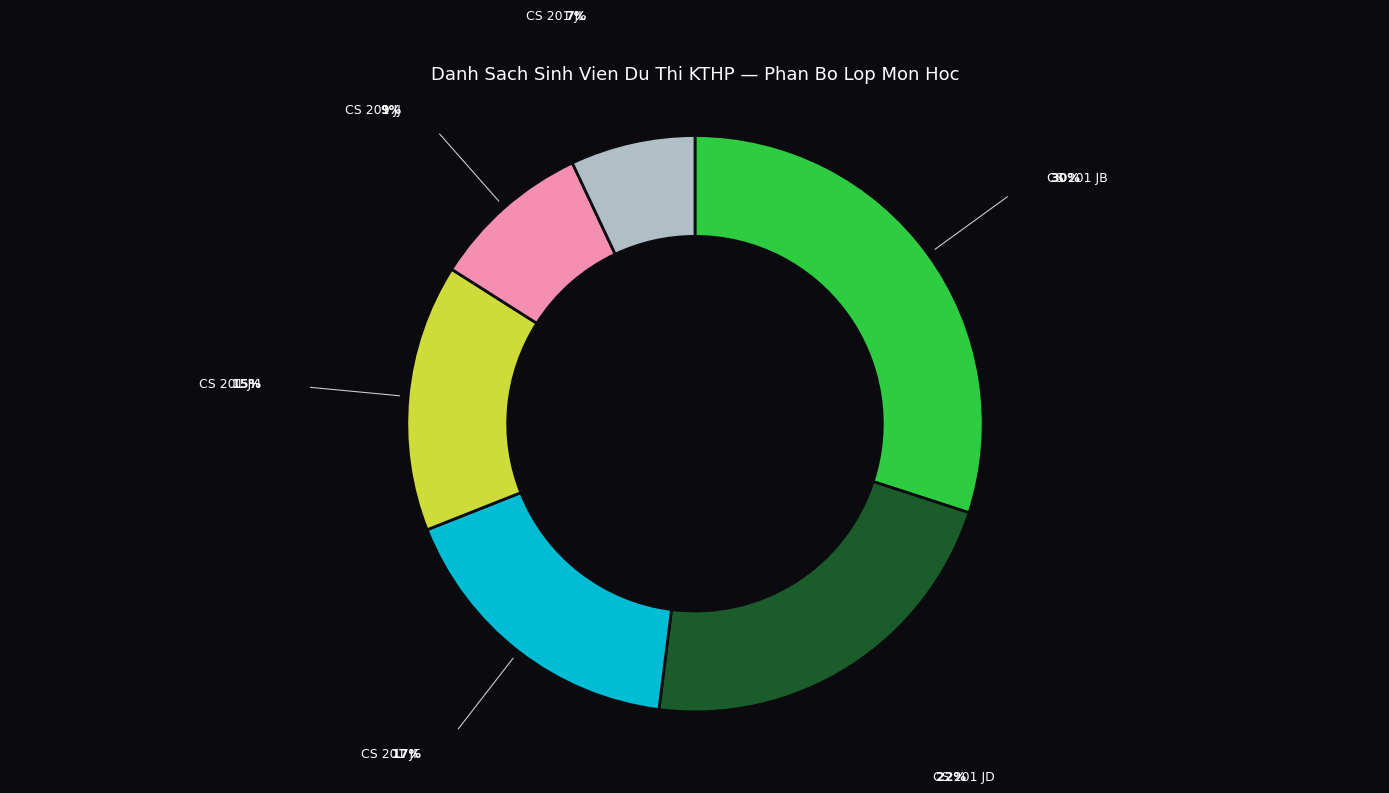

How many slices are in this pie chart?

6